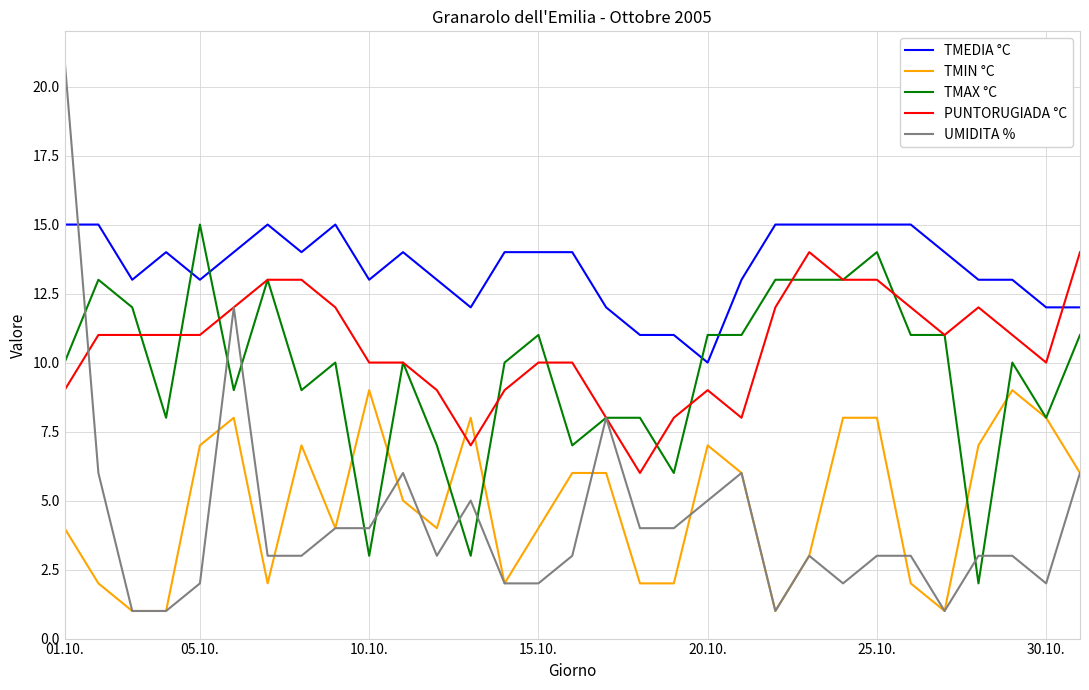

Which series has the largest range (max minus min)?

UMIDITA %